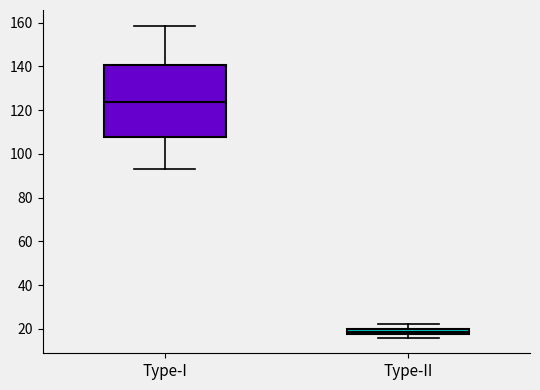

Which box has the highest median line?

Type-I